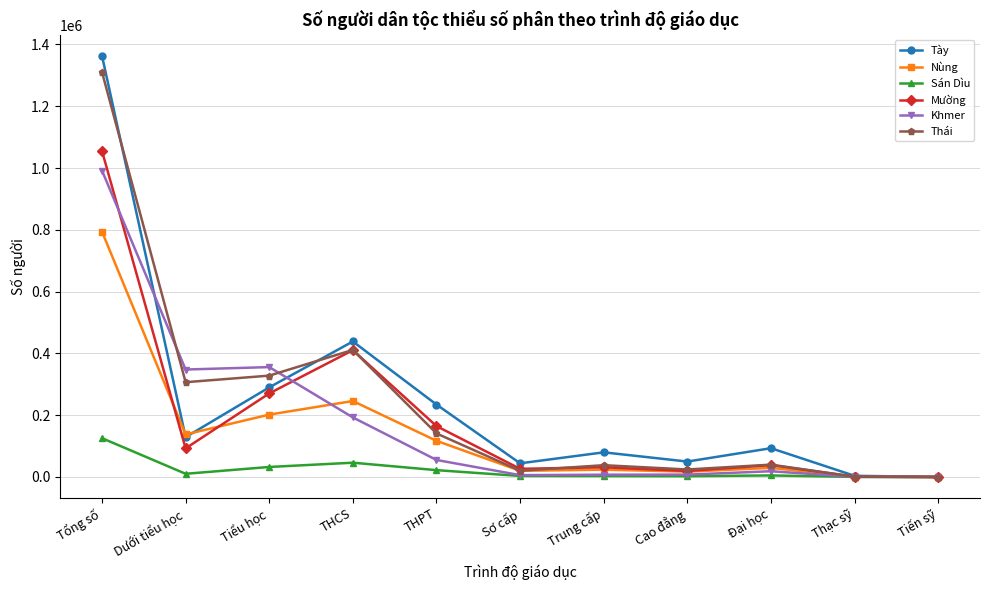

Where is the first local minimum for Tày?

Dưới tiểu học